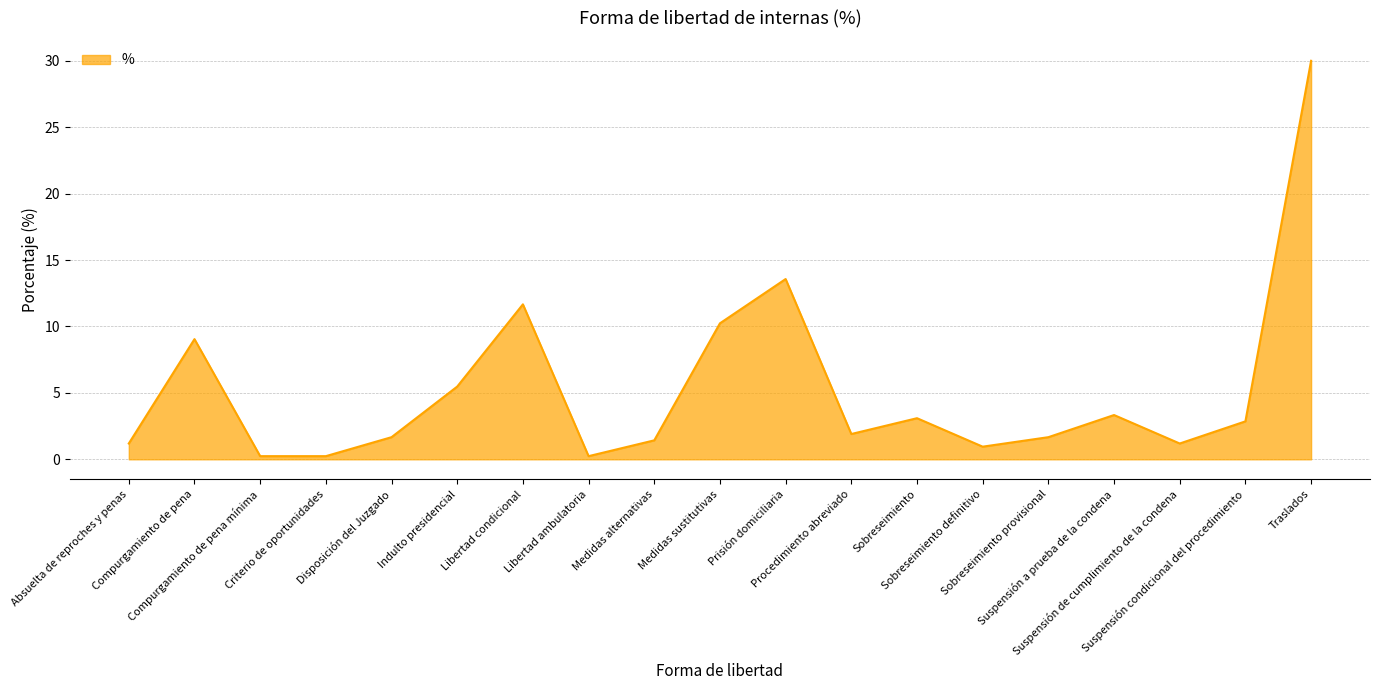

At which category does the chart reach its peak across all series?

Traslados